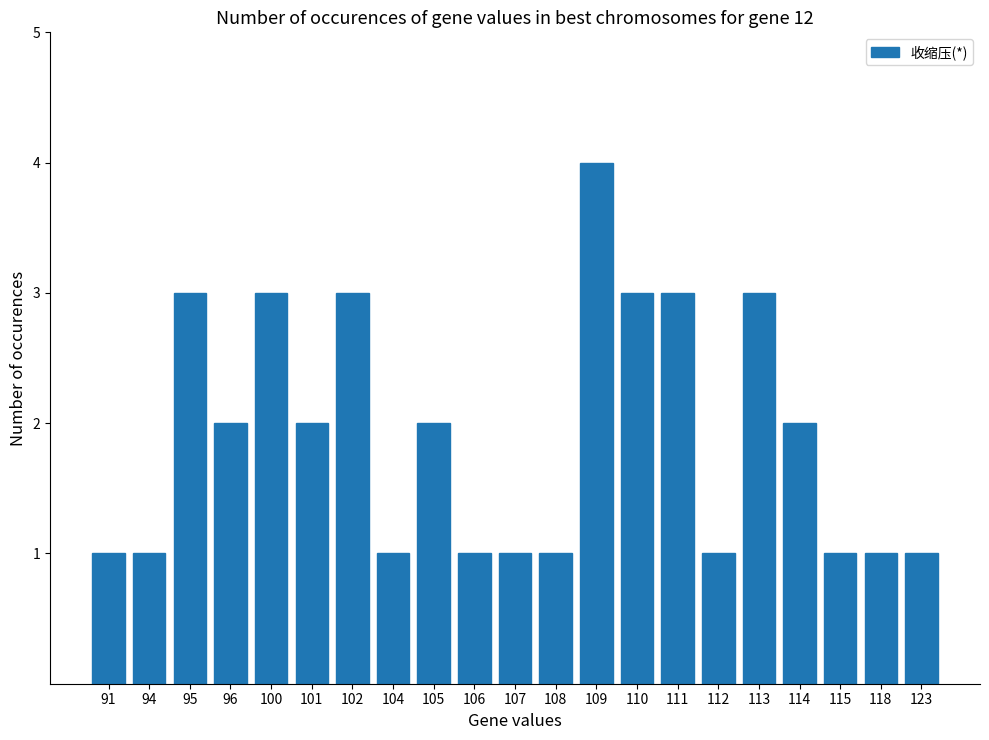

Is it true that the value at 114 is 1?

False